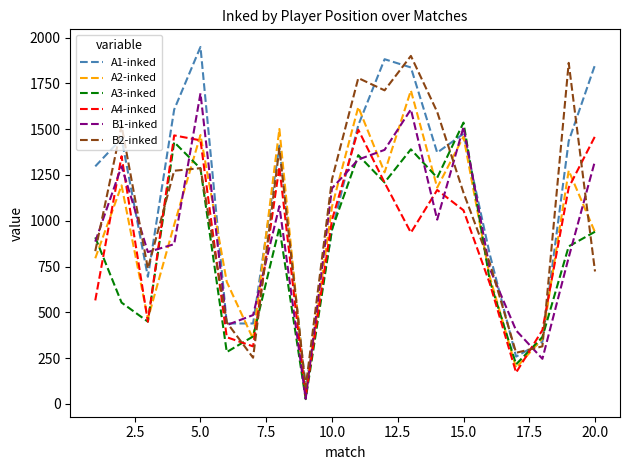

Which series has the largest total across all categories?

A1-inked